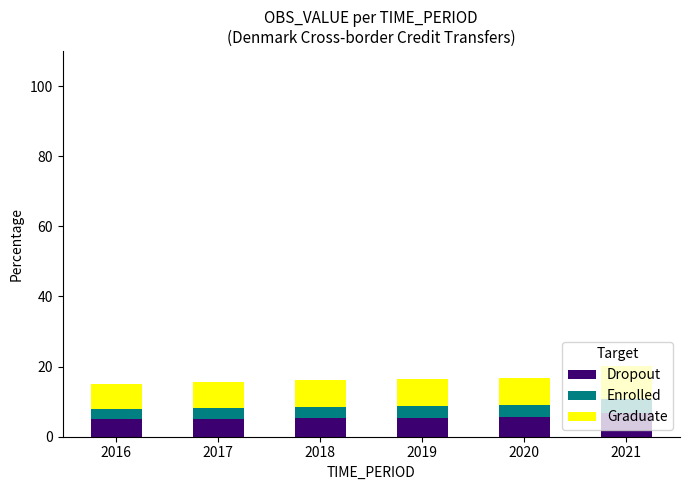

The Dropout series shows 5.4 at 2019. True or false?

True